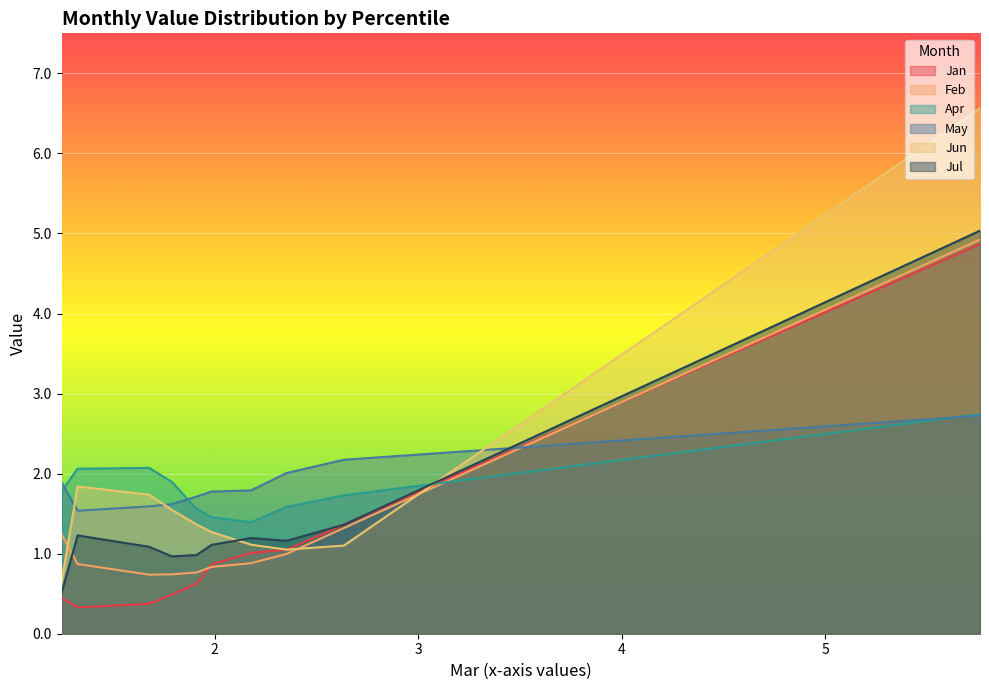

What is the highest value of the May series?

2.7